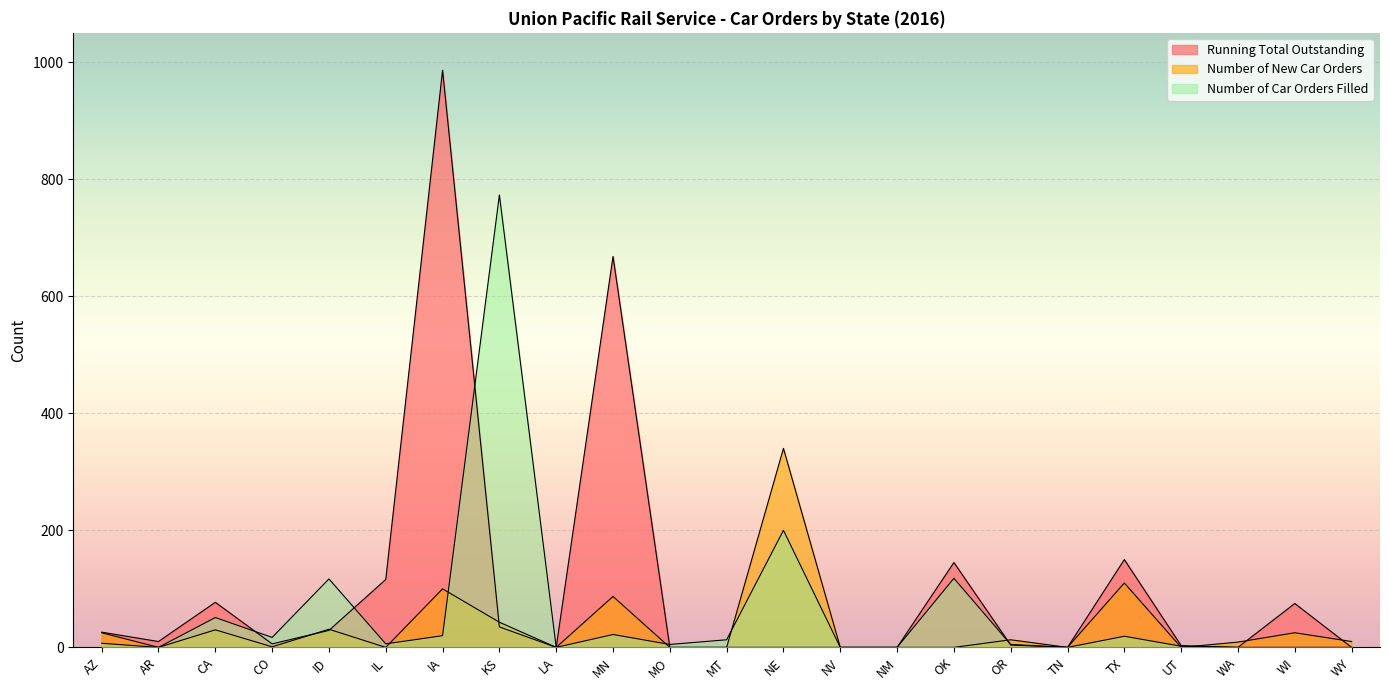

List the series in order of their overall mean, lowest first.

Number of New Car Orders, Number of Car Orders Filled, Running Total Outstanding